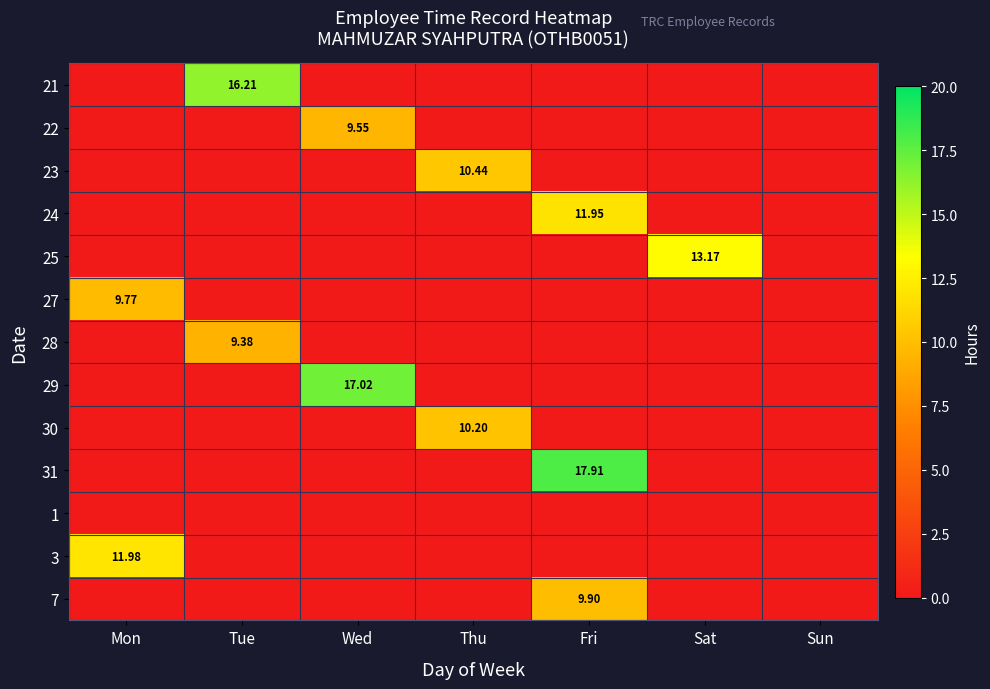

What is the highest value of the 22 series?

9.6